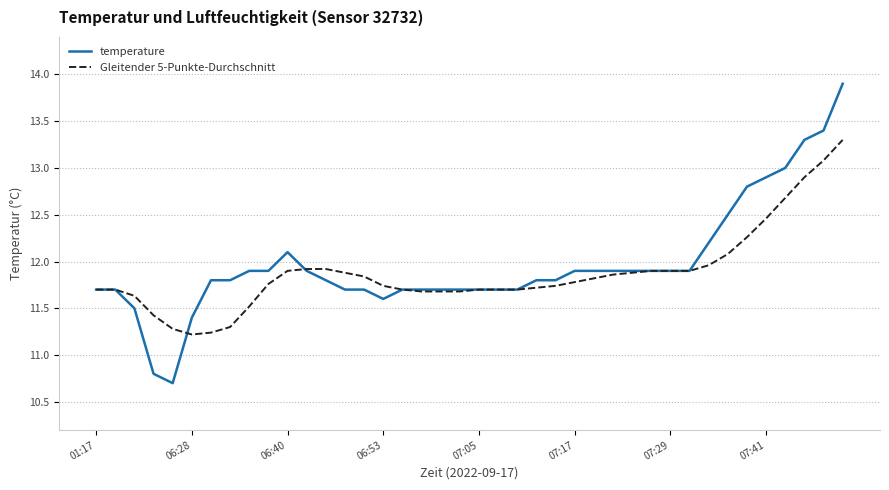

Which series has the widest spread of values?

temperature